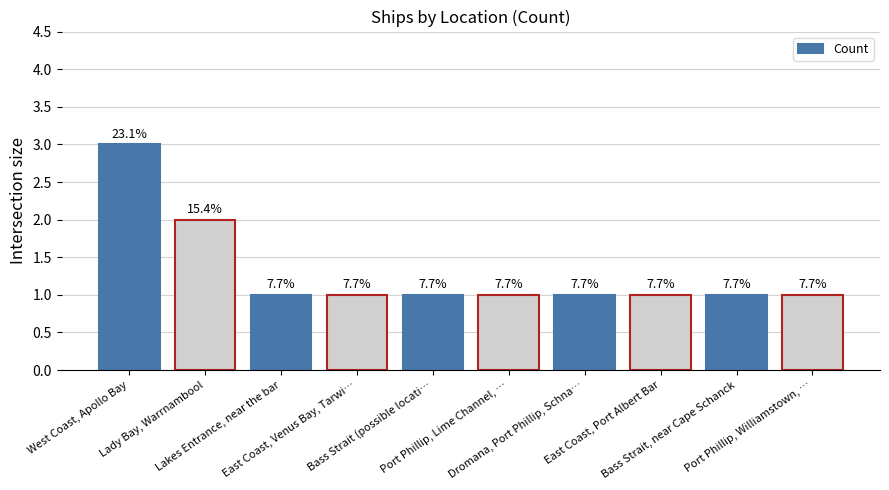

How many bars are there in total?

10